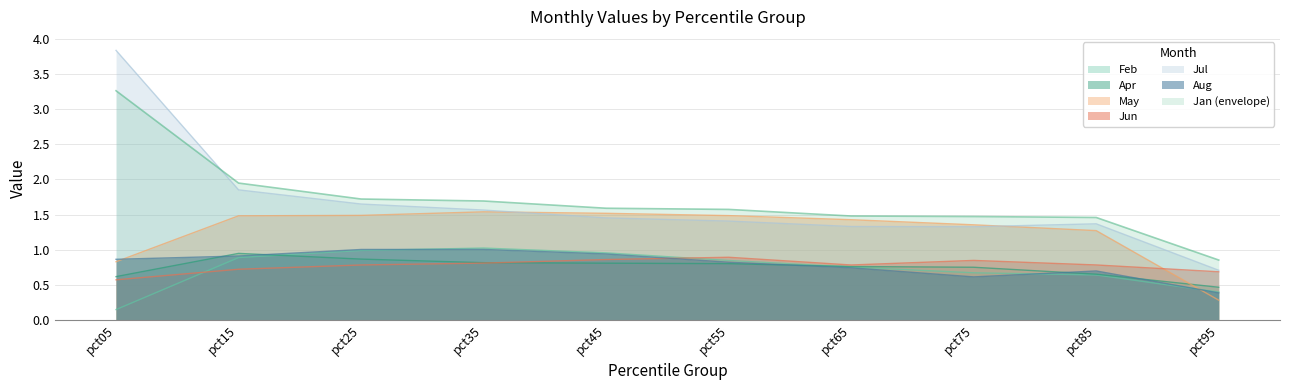

What is the average value of the May series?

1.3